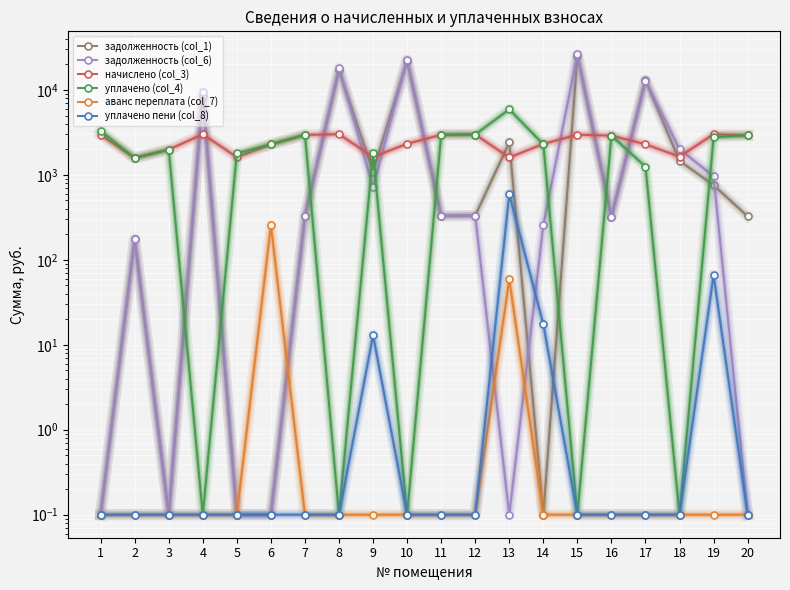

Count the number of data series in this chart.

6